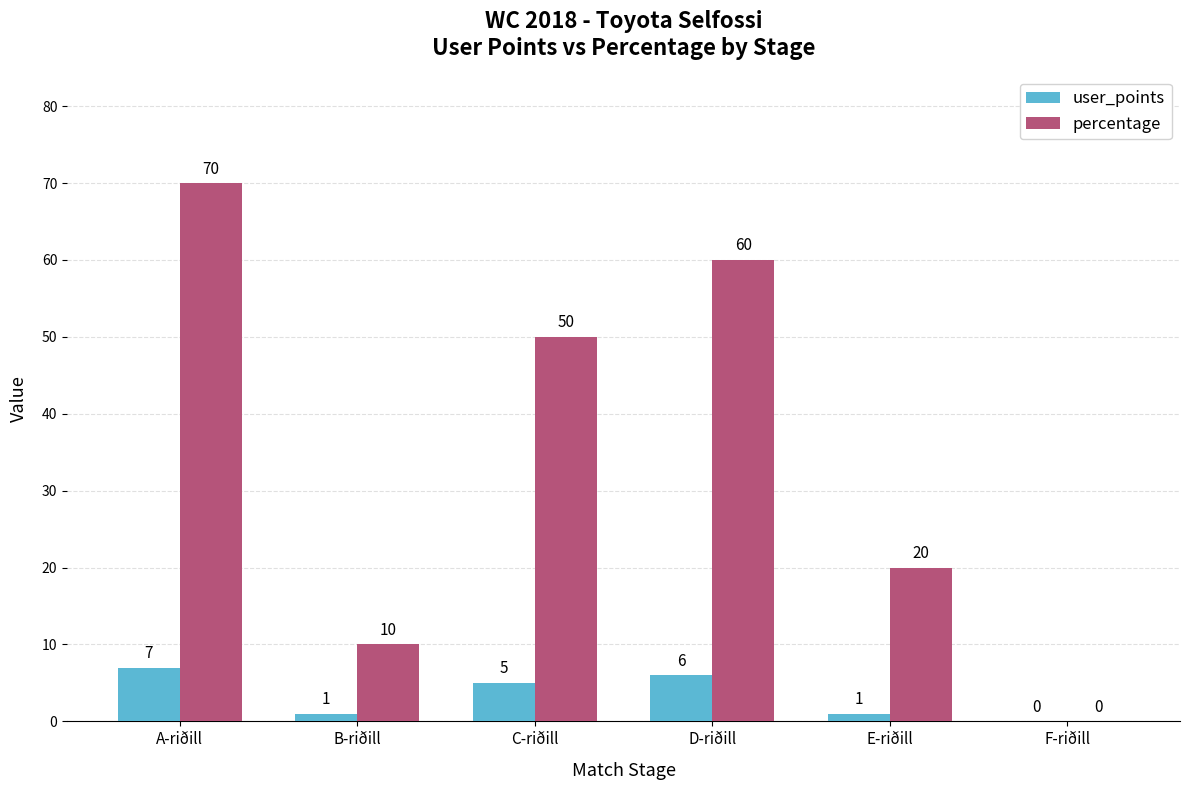

Is it true that user_points equals 1 at B-riðill?

True